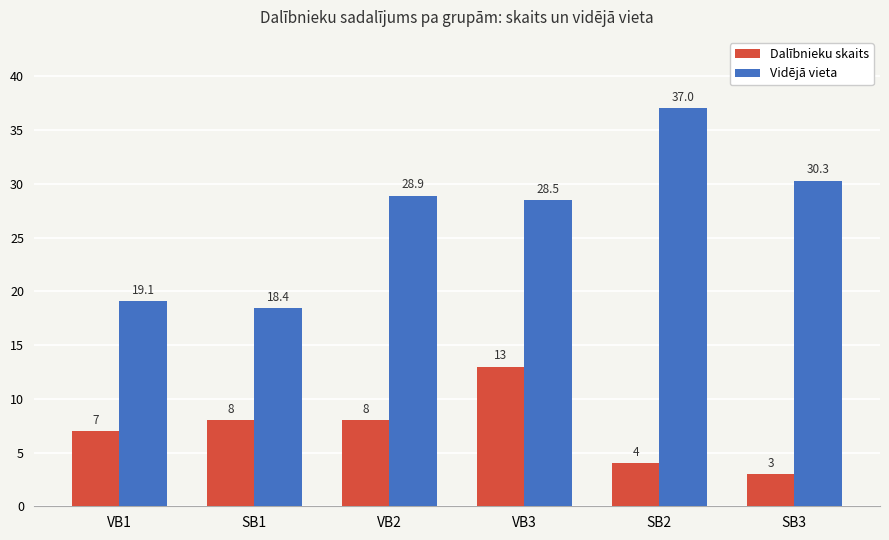

True or false: Vidējā vieta has a value of 18.4 at SB1.

True